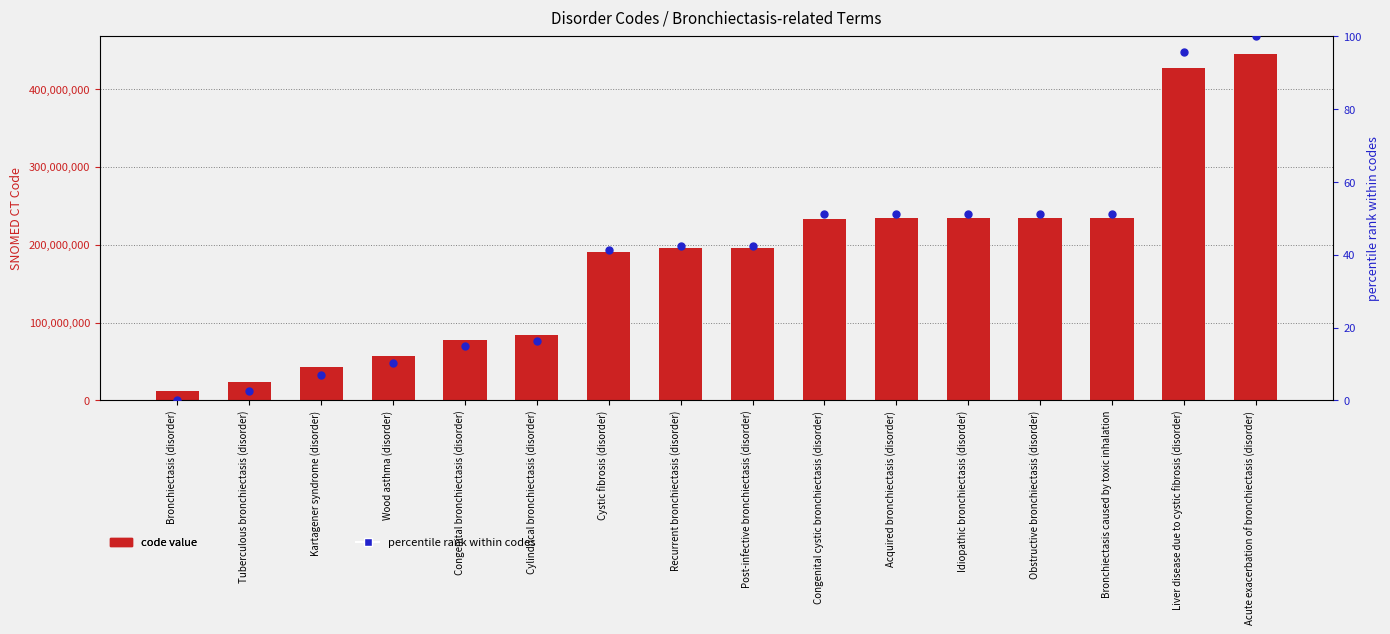

At how many categories does at least one series exceed 207786591?

7